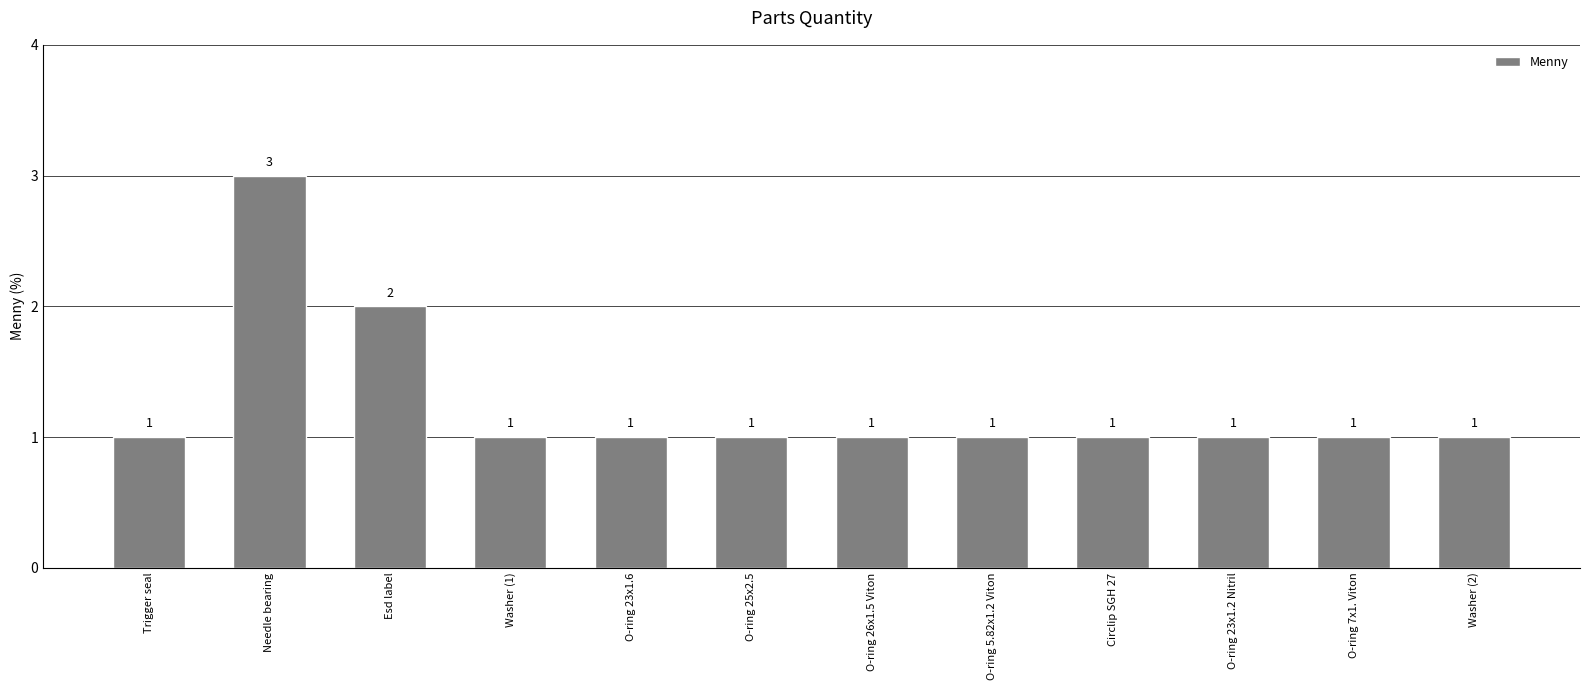

Approximately how many times larger is the value at Washer (2) compared to Circlip SGH 27?

1.0